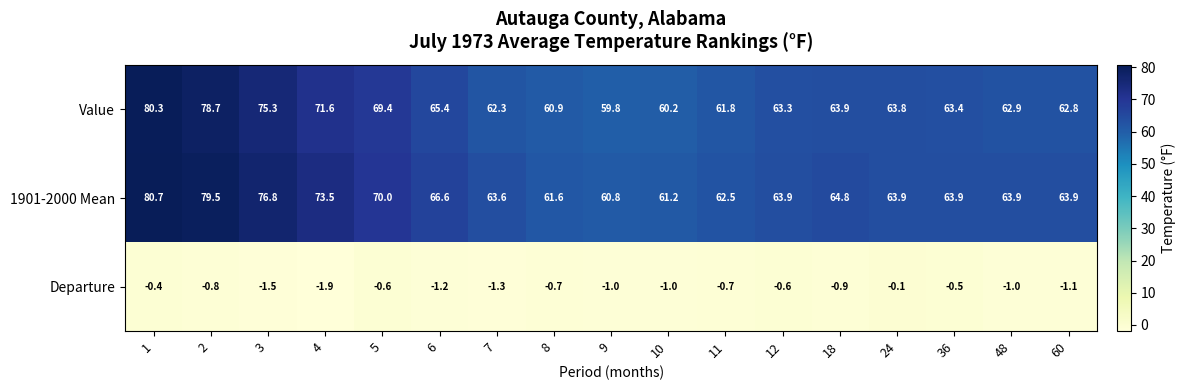

Count the number of data series in this chart.

3